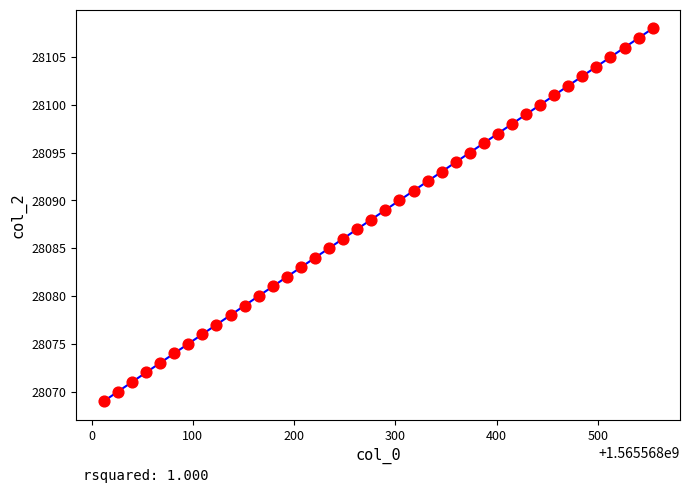

What is the range of Y values (max minus min)?

39